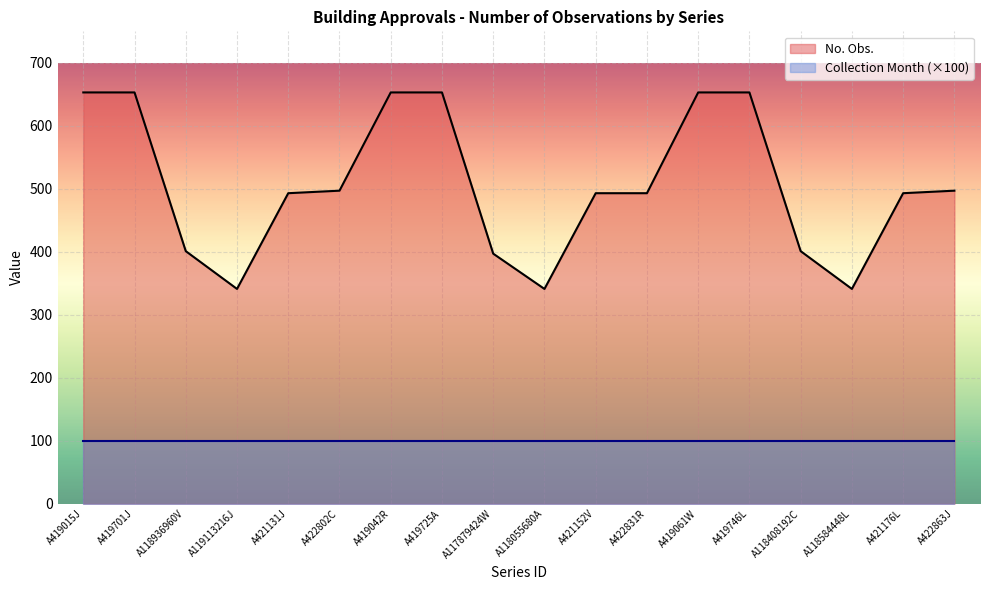

How many interior local valleys (lower than both neighbors) does the data have?

3